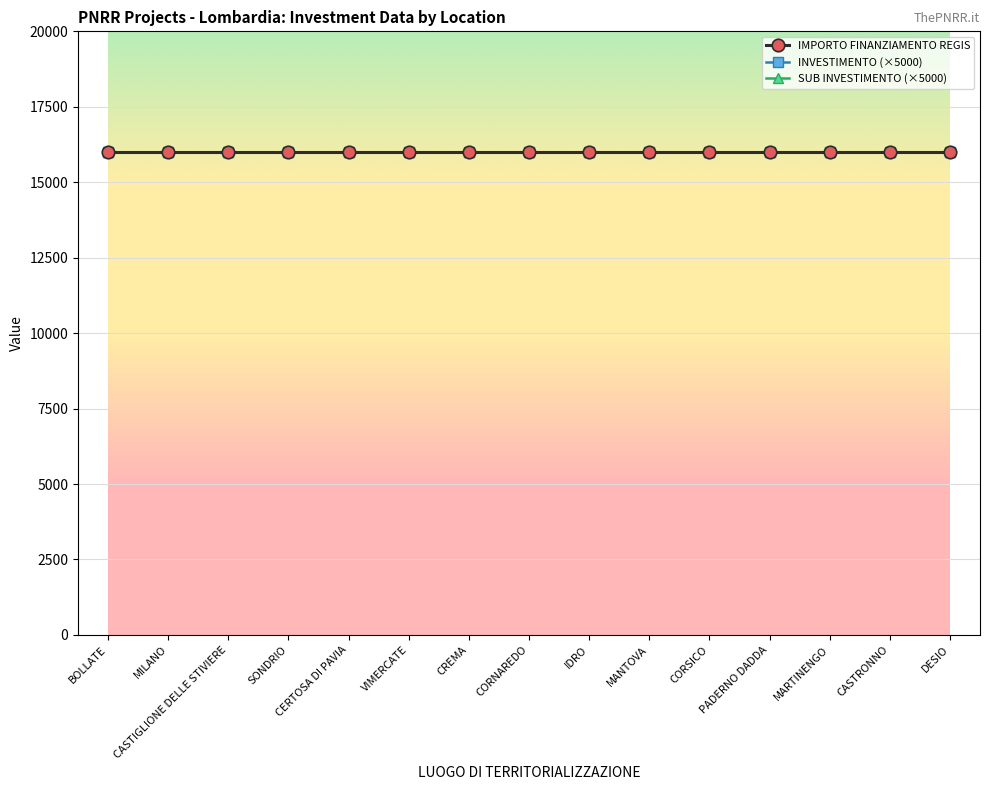

How many lines are shown in the chart?

3